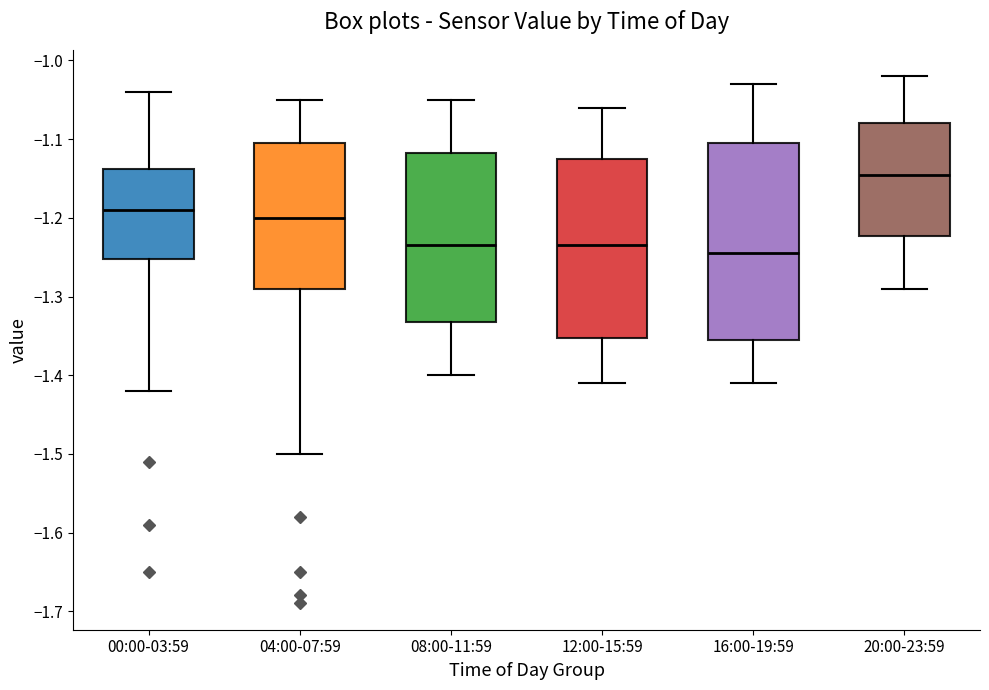

Where does the median line of the box for 00:00-03:59 sit on the y-axis? The values are not printed on the chart, so give them approximately, as read against the axis.

-1.19